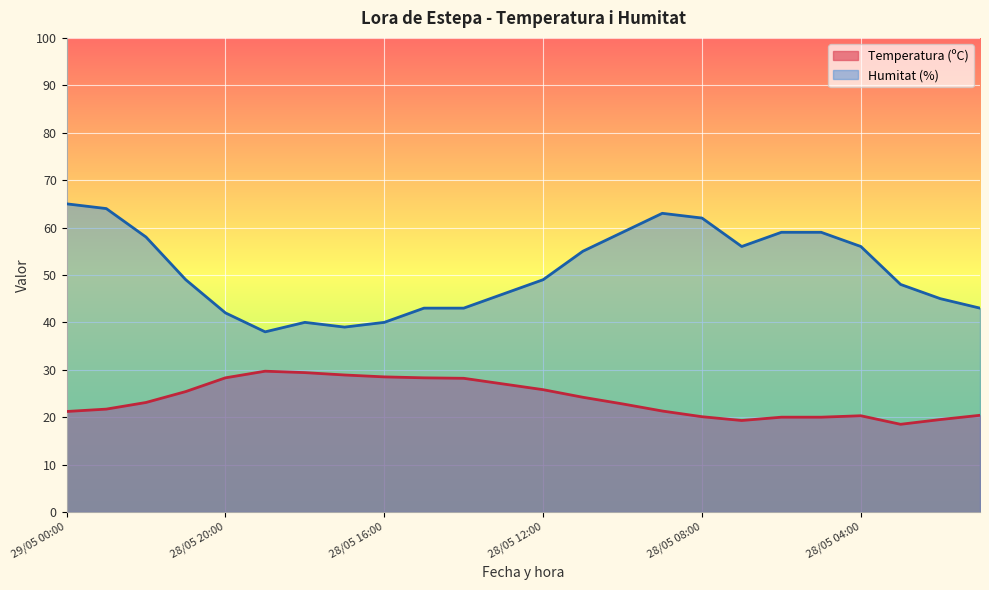

Is the value of Humitat (%) at 28/05 05:00 greater than the value of Temperatura (ºC) at 28/05 04:00?

Yes